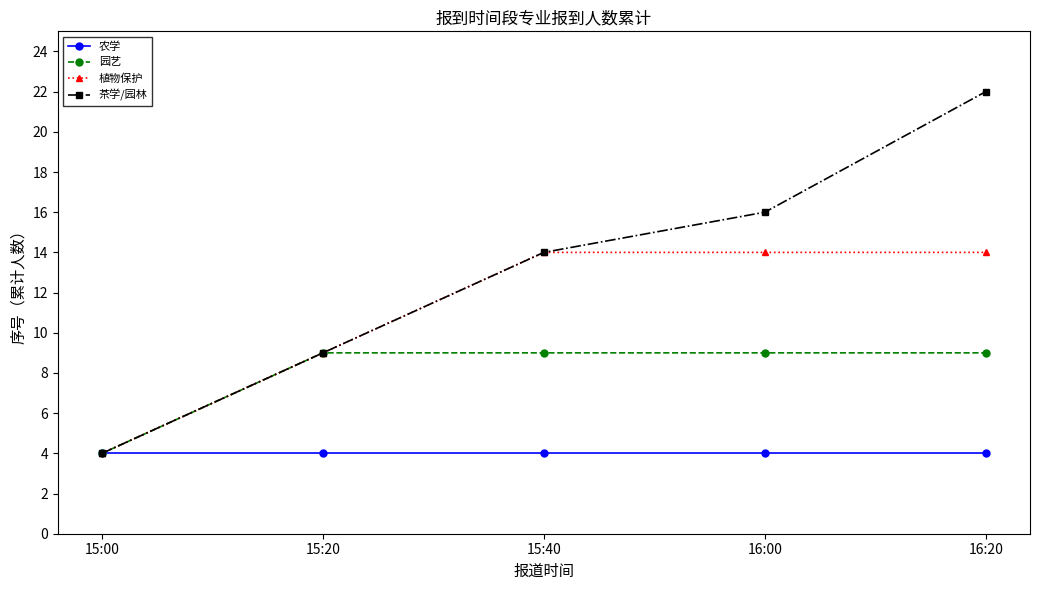

What is the value of the 茶学/园林 point at the 5th from the left?

22